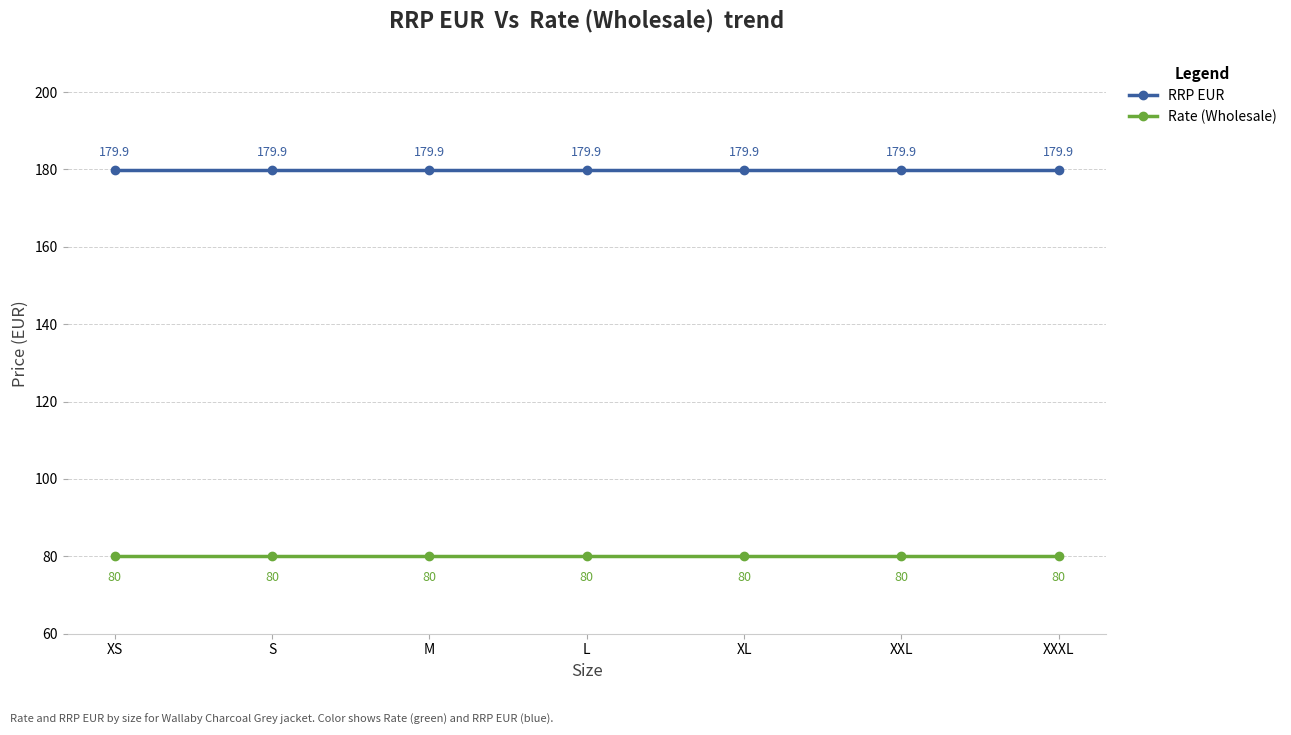

What are all the series names shown in the legend?

RRP EUR, Rate (Wholesale)